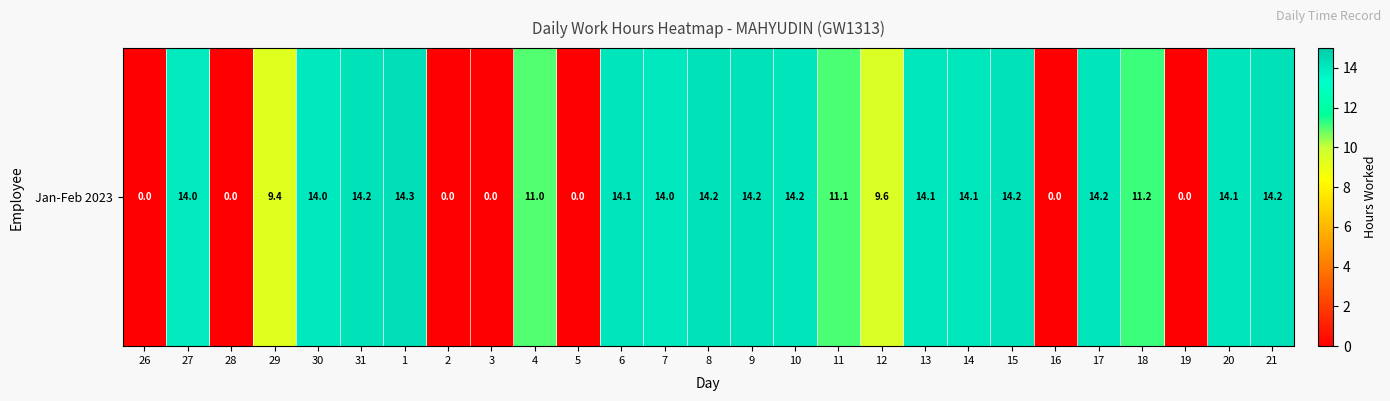

List the labels in order of value, smallest first.

26, 28, 2, 3, 5, 16, 19, 29, 12, 4, 11, 18, 27, 30, 7, 13, 14, 6, 20, 10, 17, 31, 15, 8, 9, 21, 1